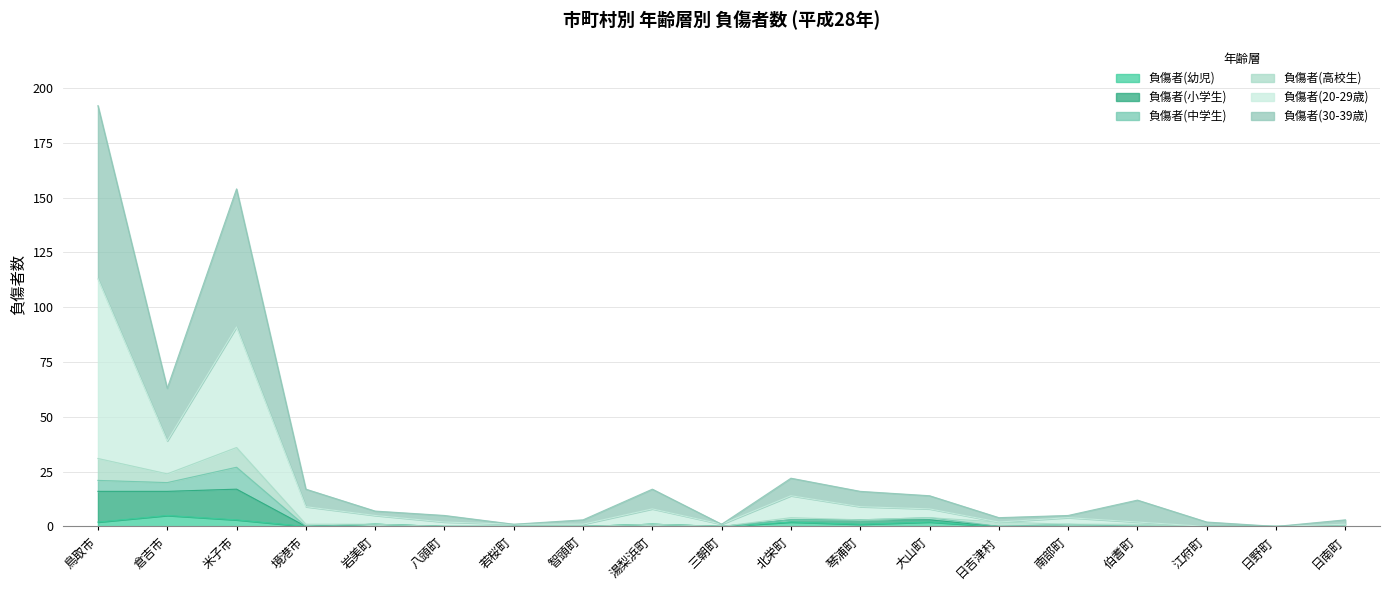

At how many categories does at least one series exceed 151?

2